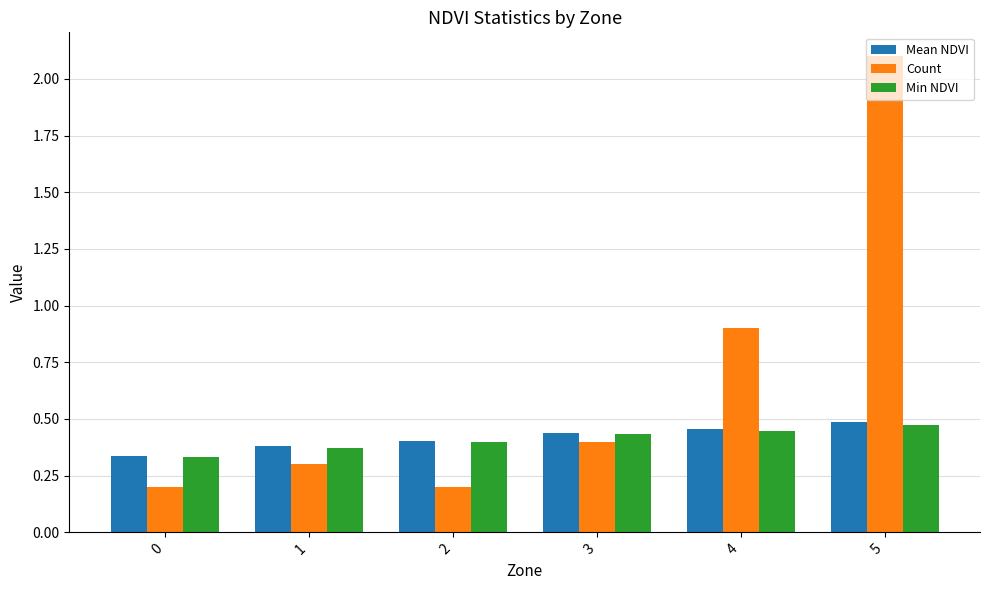

Which series has the largest range (max minus min)?

Count